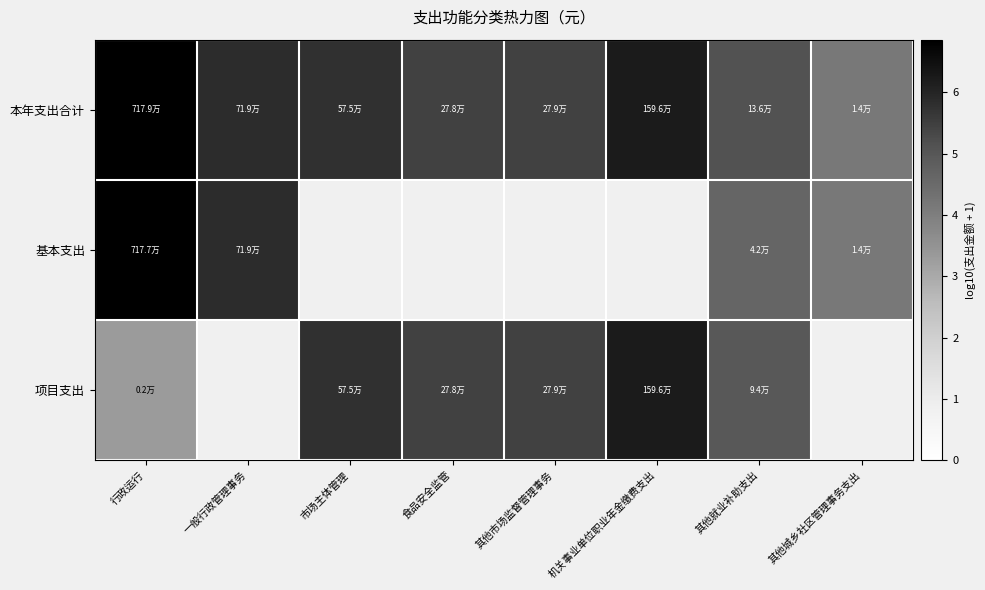

Which series has the largest total across all categories?

本年支出合计